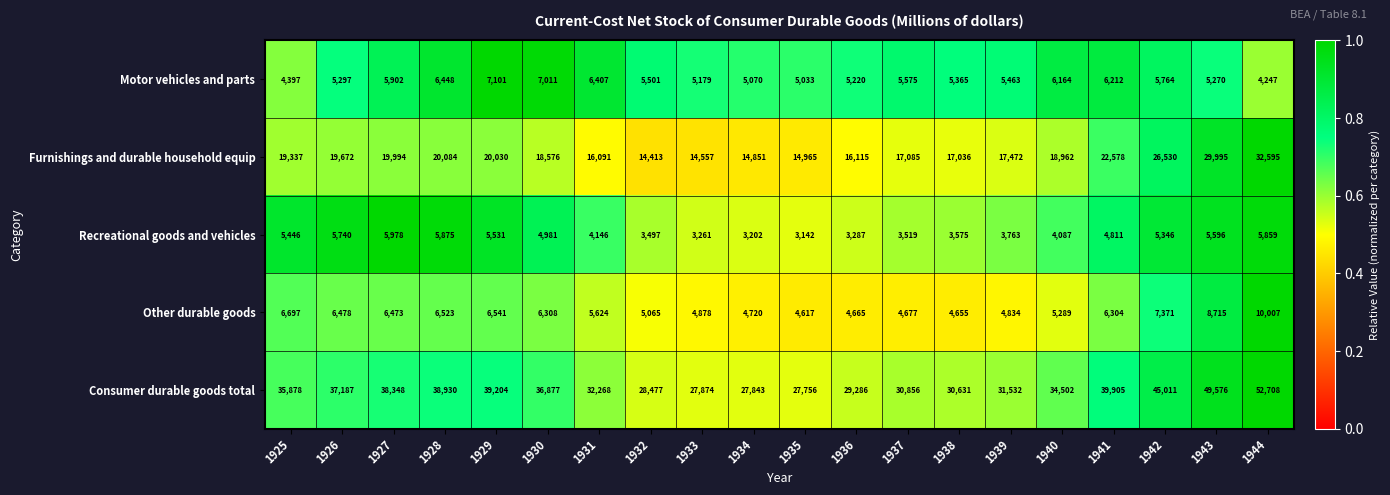

True or false: Consumer durable goods total has a value of 21473 at 1931.

False